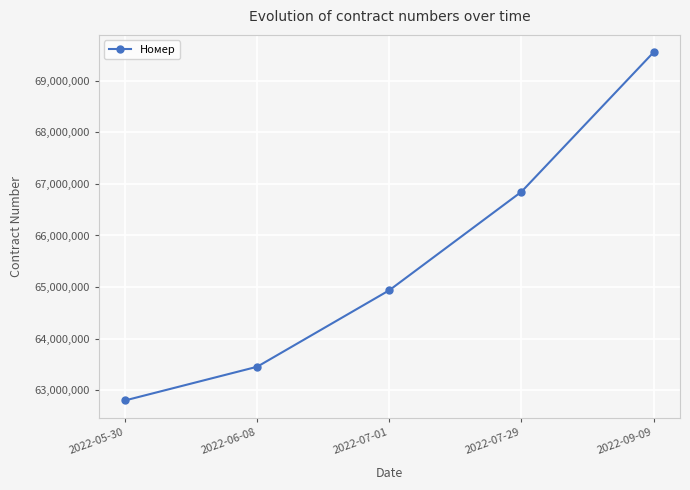

At which category does the chart reach its minimum across all series?

2022-05-30